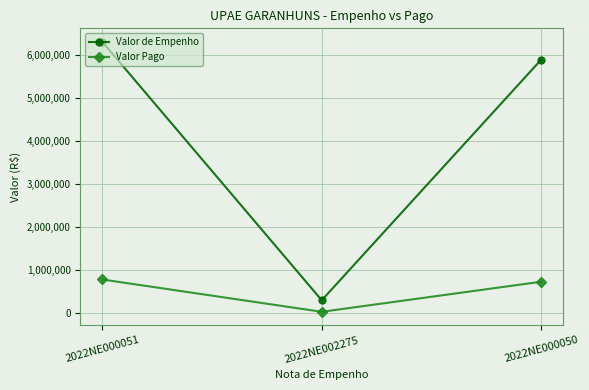

The value of Valor Pago at 2022NE000051 is 789500.0. True or false?

True